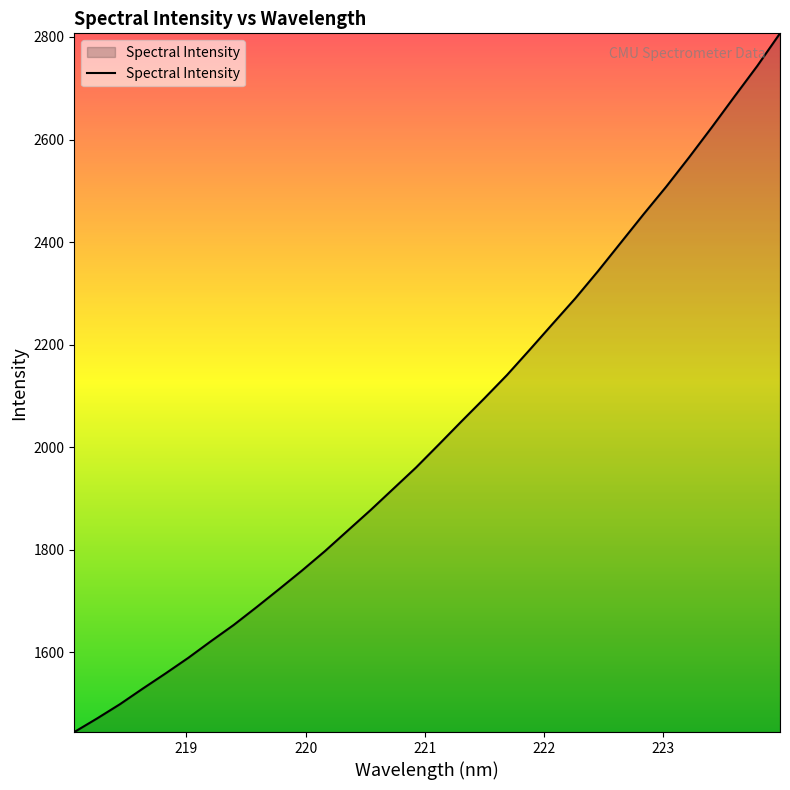

What is the difference between the maximum and minimum values?

1362.5